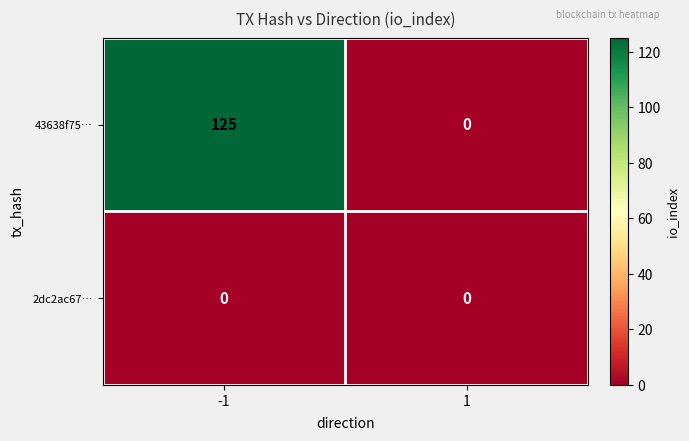

List the series in order of their peak value, highest first.

43638f75…, 2dc2ac67…